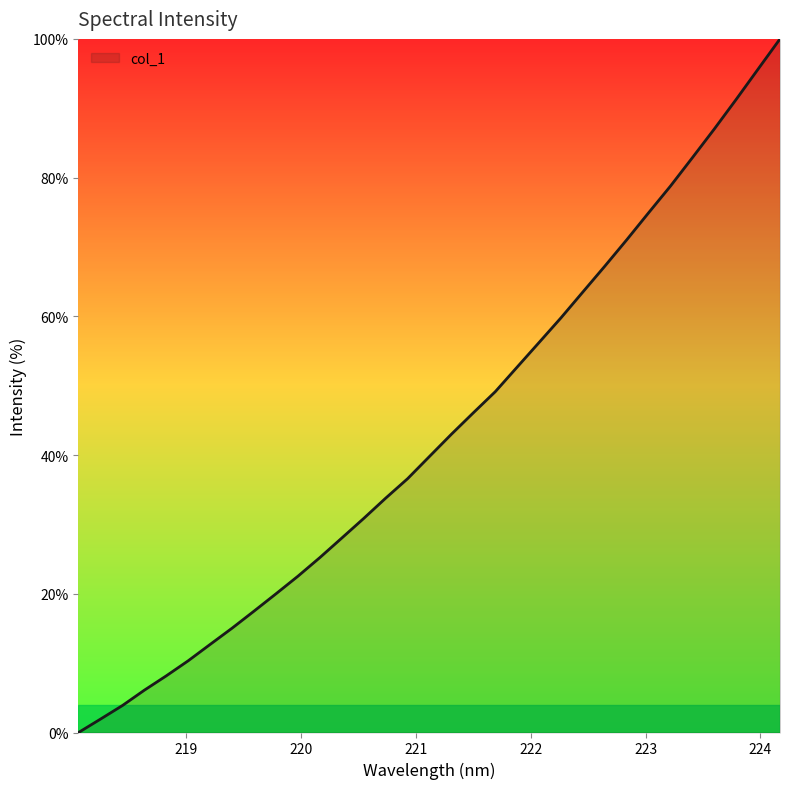

What is the difference between the maximum and minimum values?

100.0